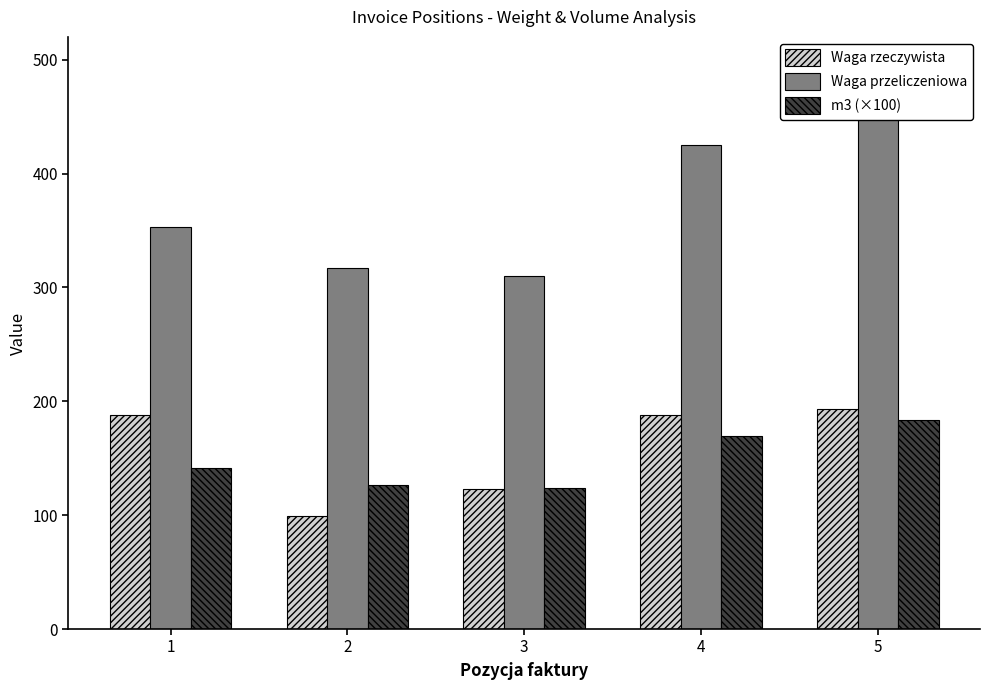

How many series are shown in this chart?

3